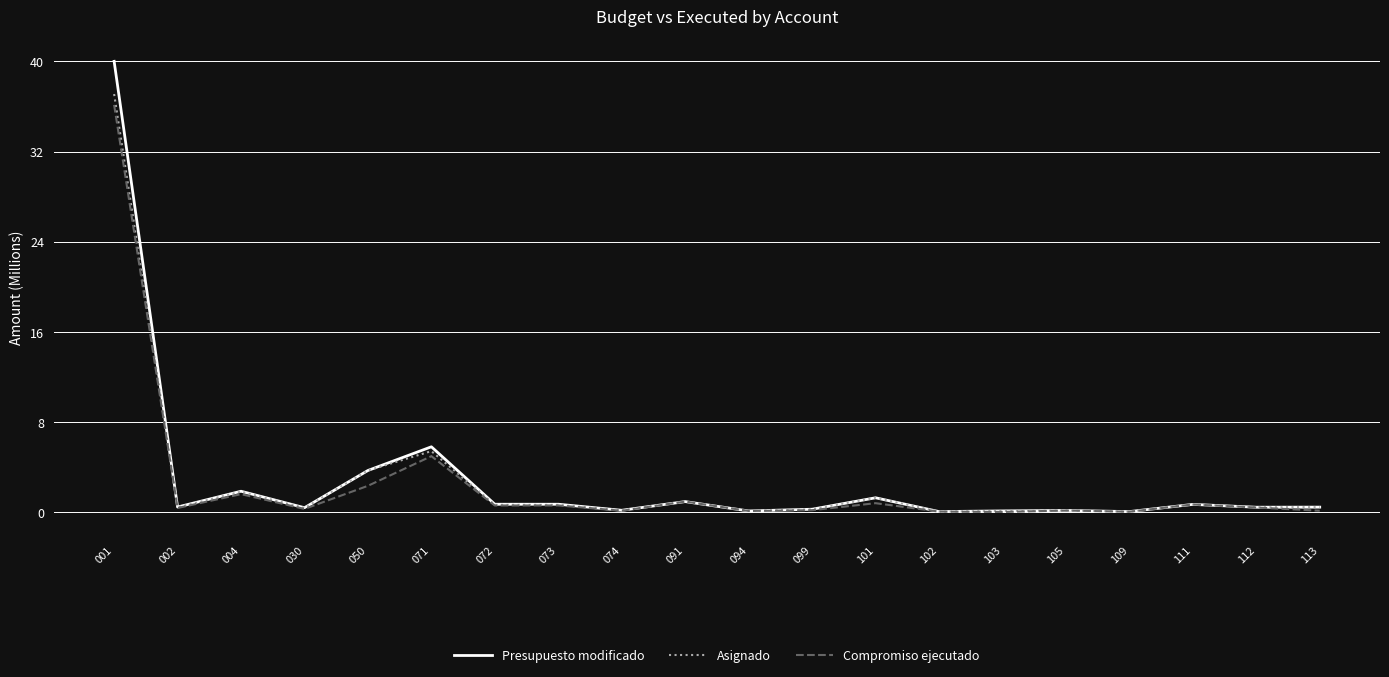

Is it true that Compromiso ejecutado equals 2.3 at 050?

True